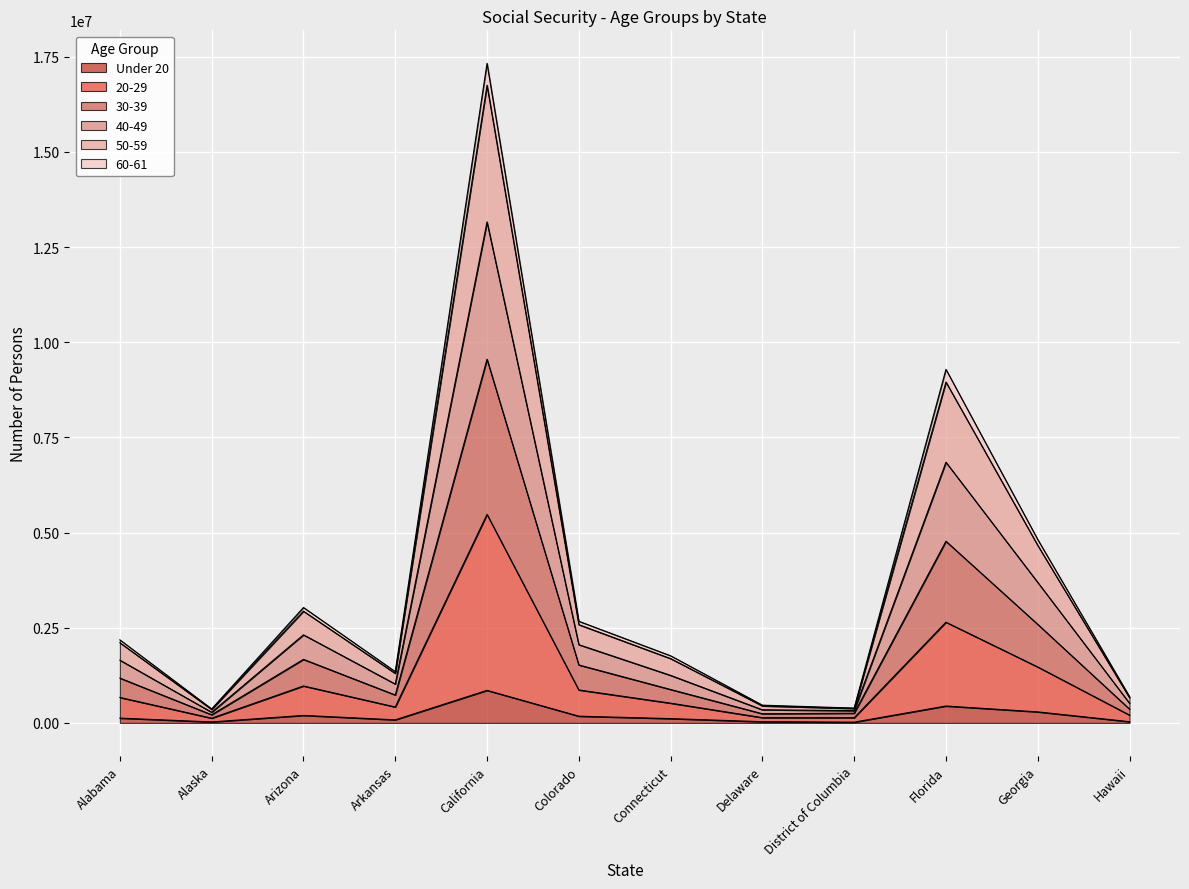

The 20-29 series shows 1695638 at Arizona. True or false?

False